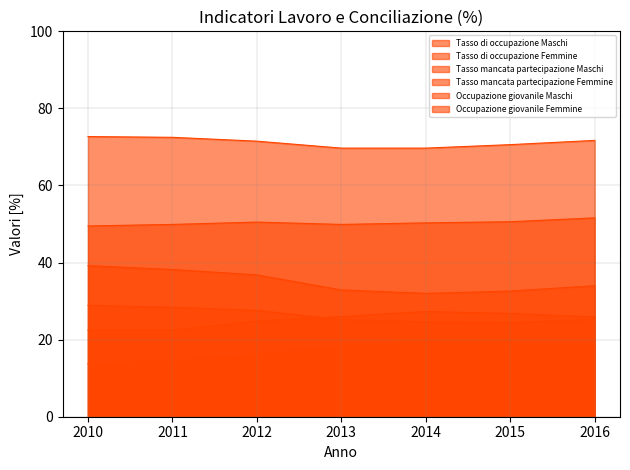

What is the sum of the Occupazione giovanile Femmine values at 2011 and 2015?

52.8